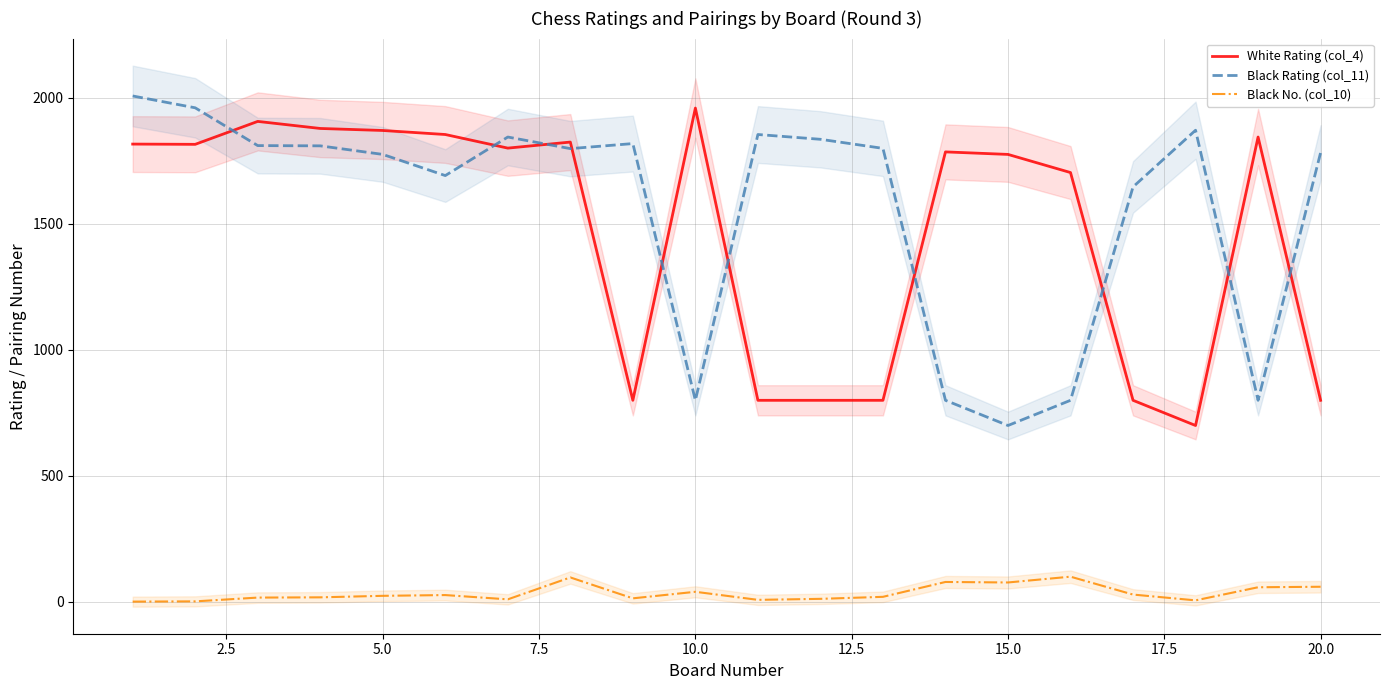

How many values in the White Rating (col_4) series exceed 1801?

9